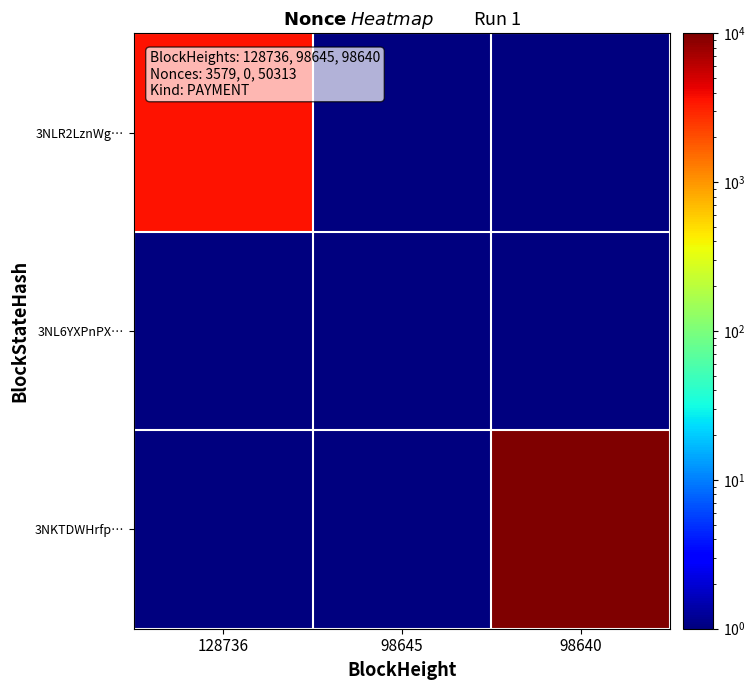

What is the total value across all series at 98645?

1.5